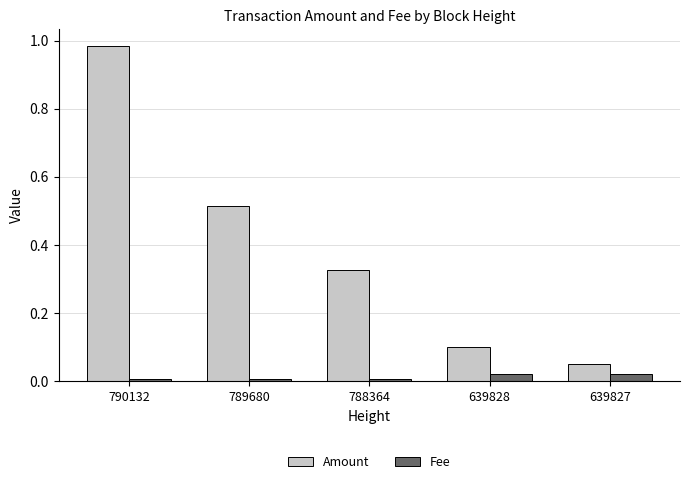

What is the average value of the Amount series?

0.4